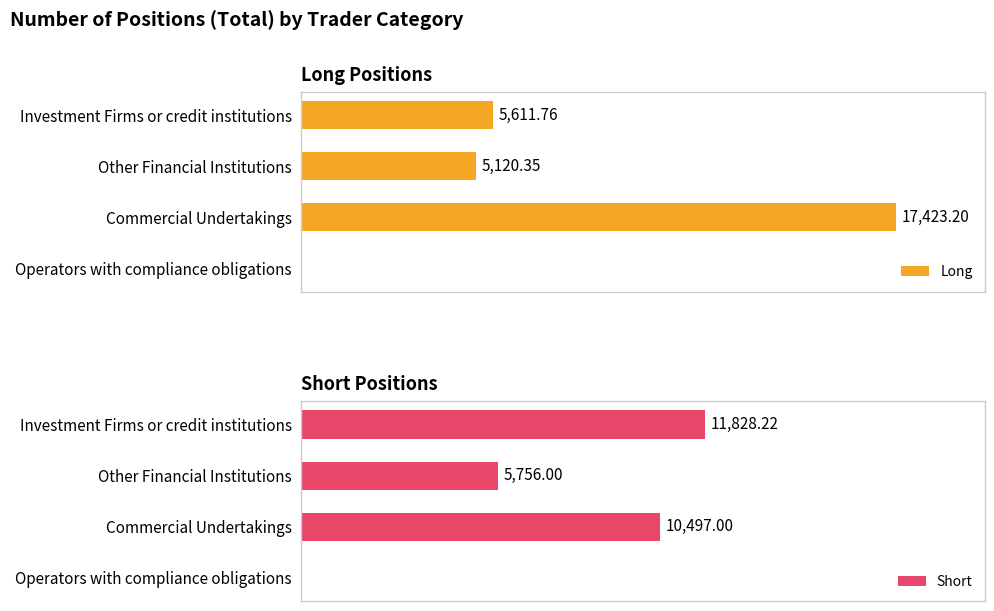

What is the highest value of the Long series?

17423.2